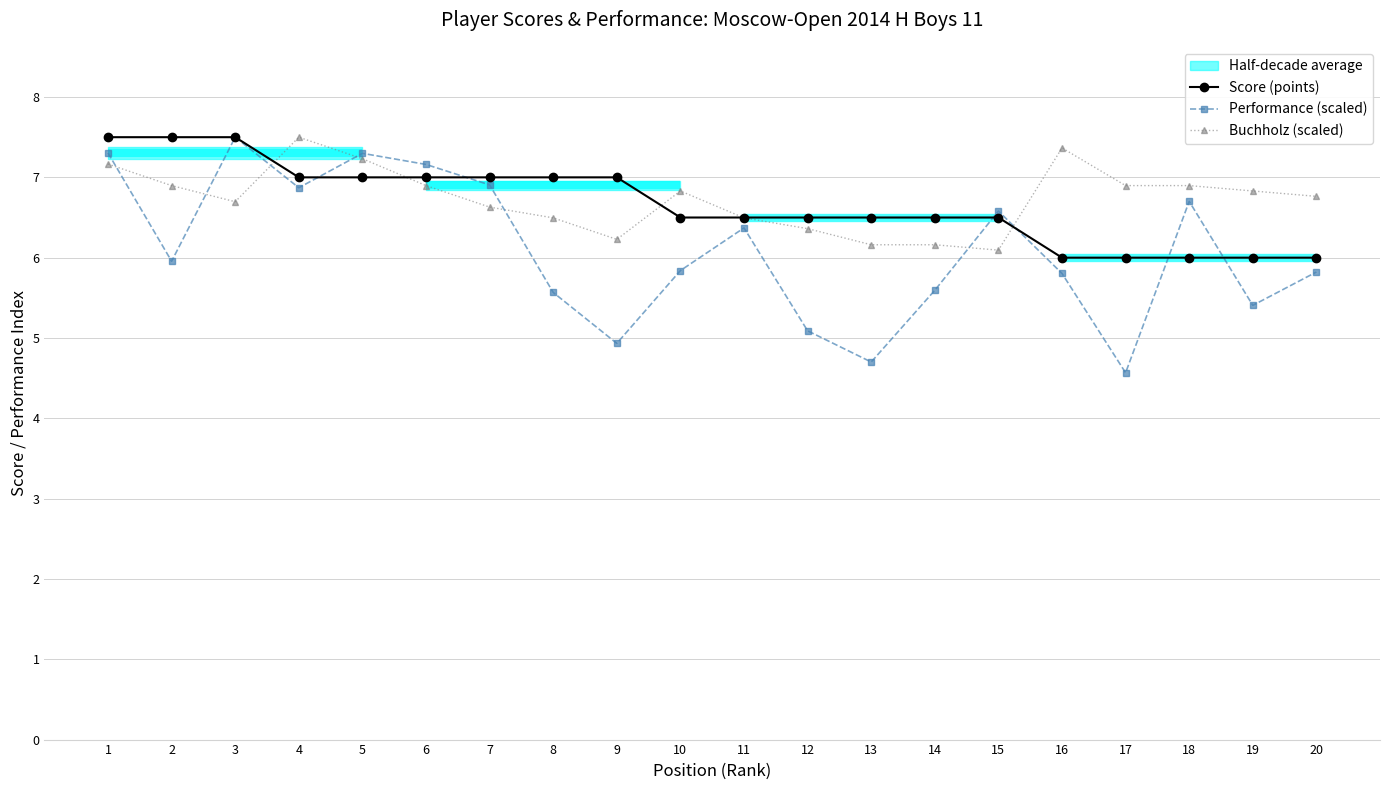

True or false: Performance (scaled) has more than 0 points higher than both neighbors.

True